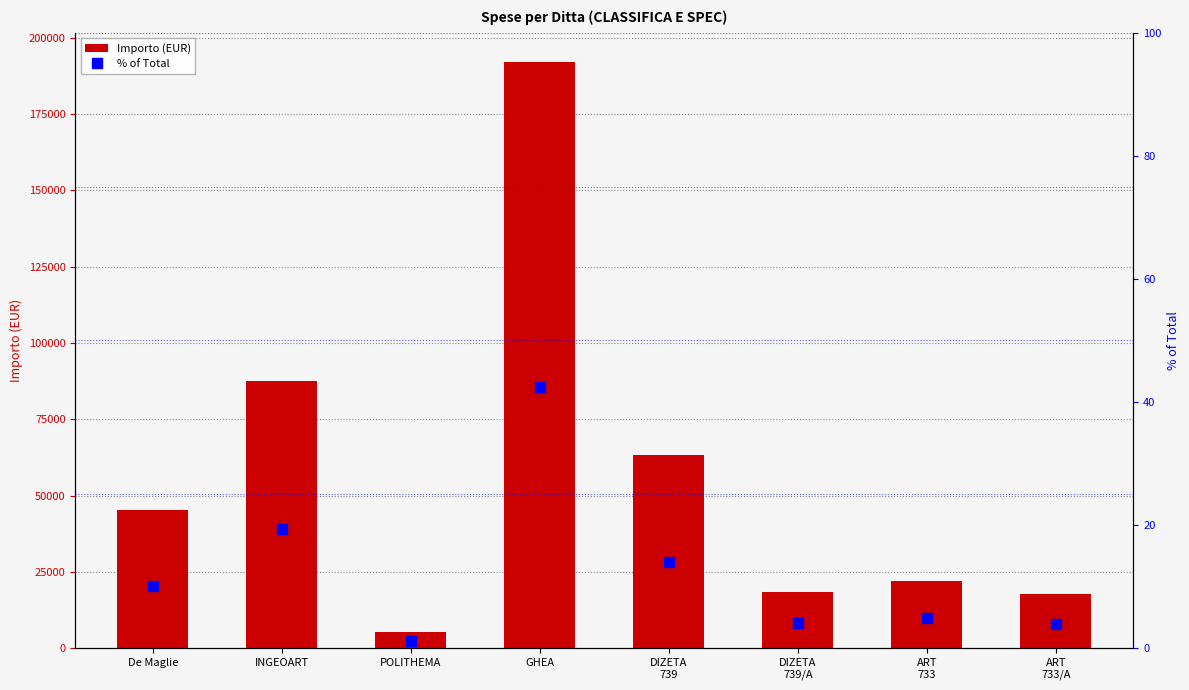

List the labels in order of col_4 value, smallest first.

POLITHEMA, ART
733/A, DIZETA
739/A, ART
733, De Maglie, DIZETA
739, INGEOART, GHEA